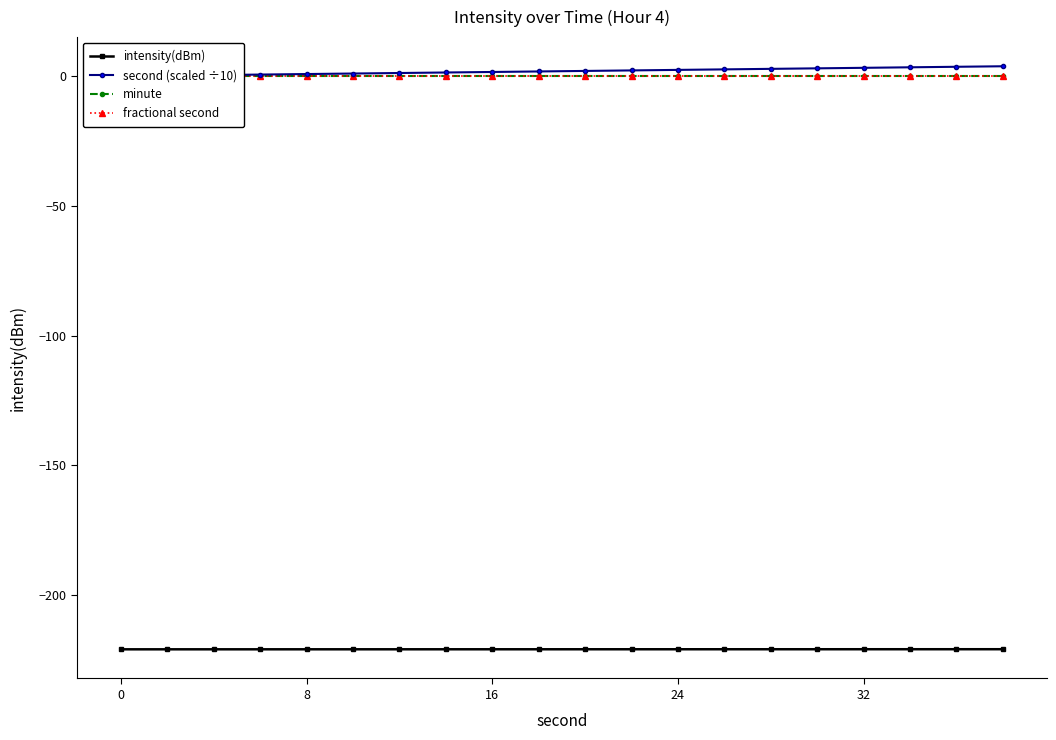

What is the maximum value for intensity(dBm)?

-220.8